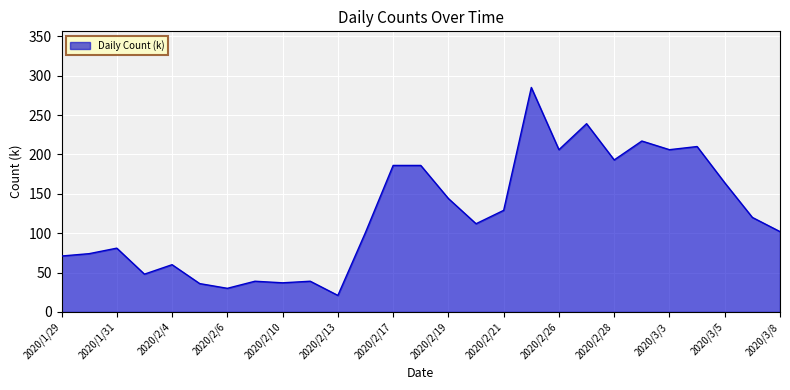

True or false: there are more than 0 points higher than both neighbors.

True